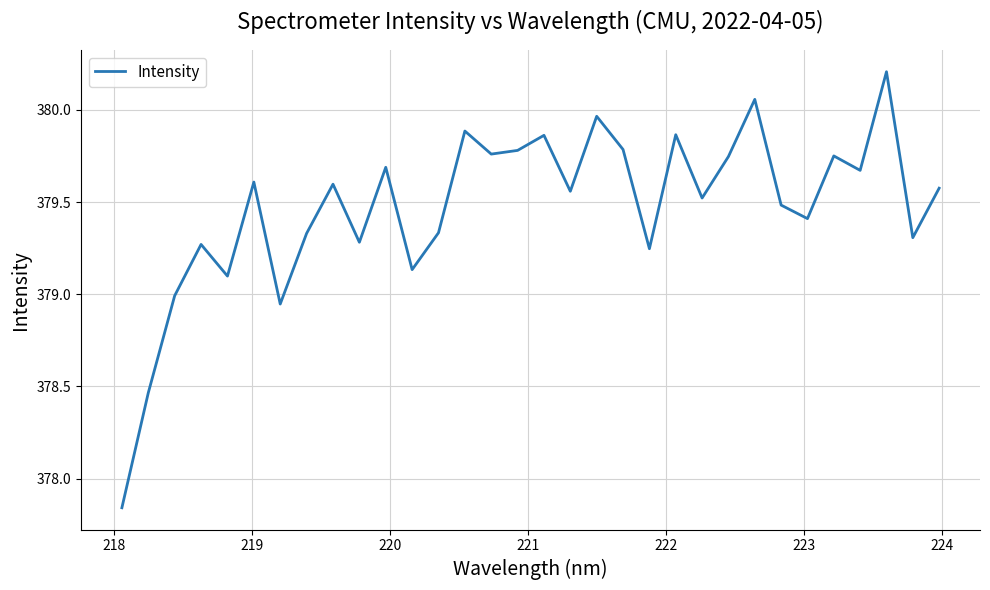

What is the maximum value shown in the chart?

380.2